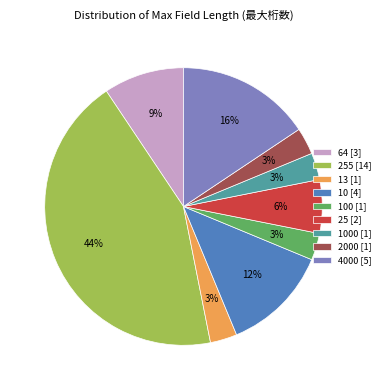

Count the number of slices in the pie.

9